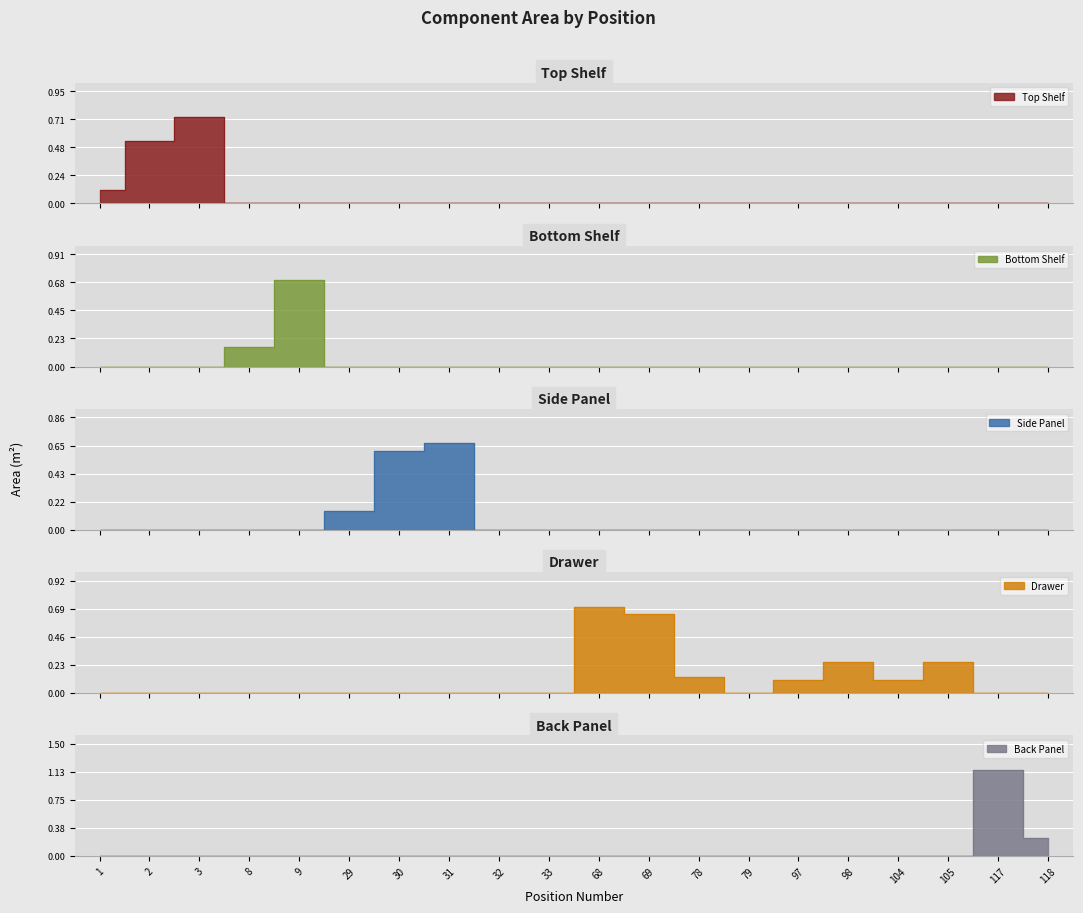

Is the value of Back Panel at 8 greater than the value of Drawer at 29?

No